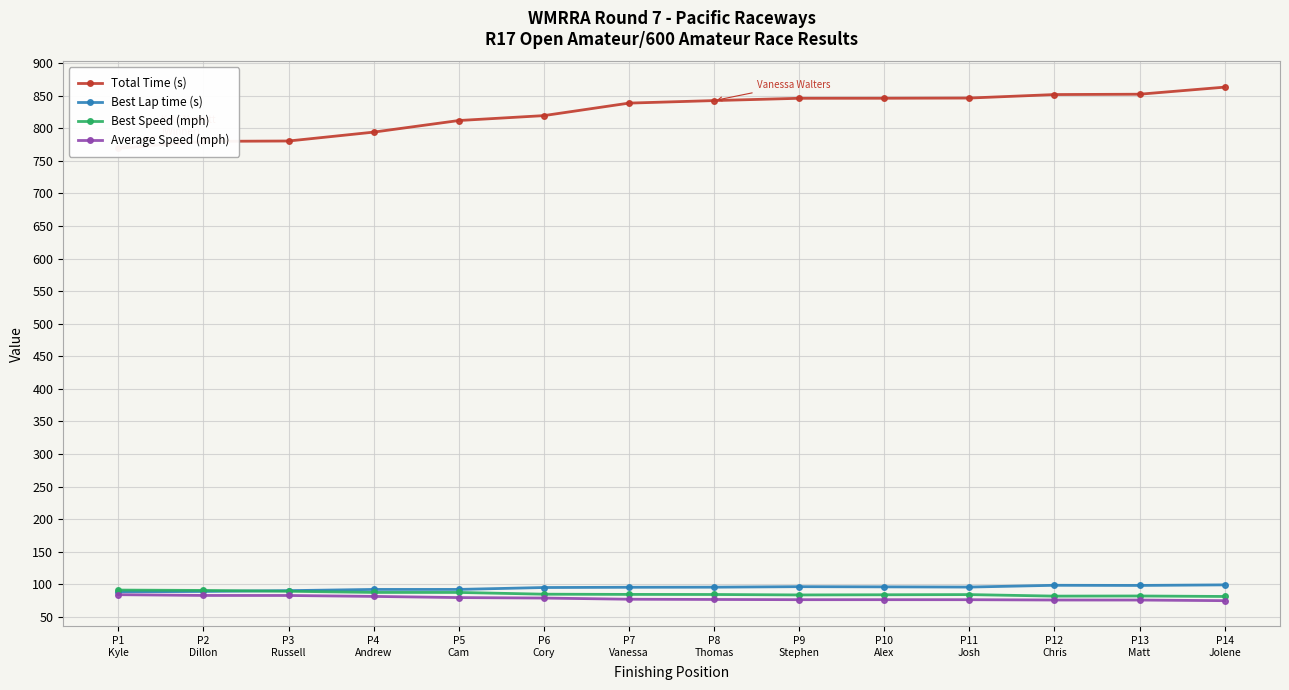

At which category does Best Lap time (s) reach its first local peak?

P9
Stephen